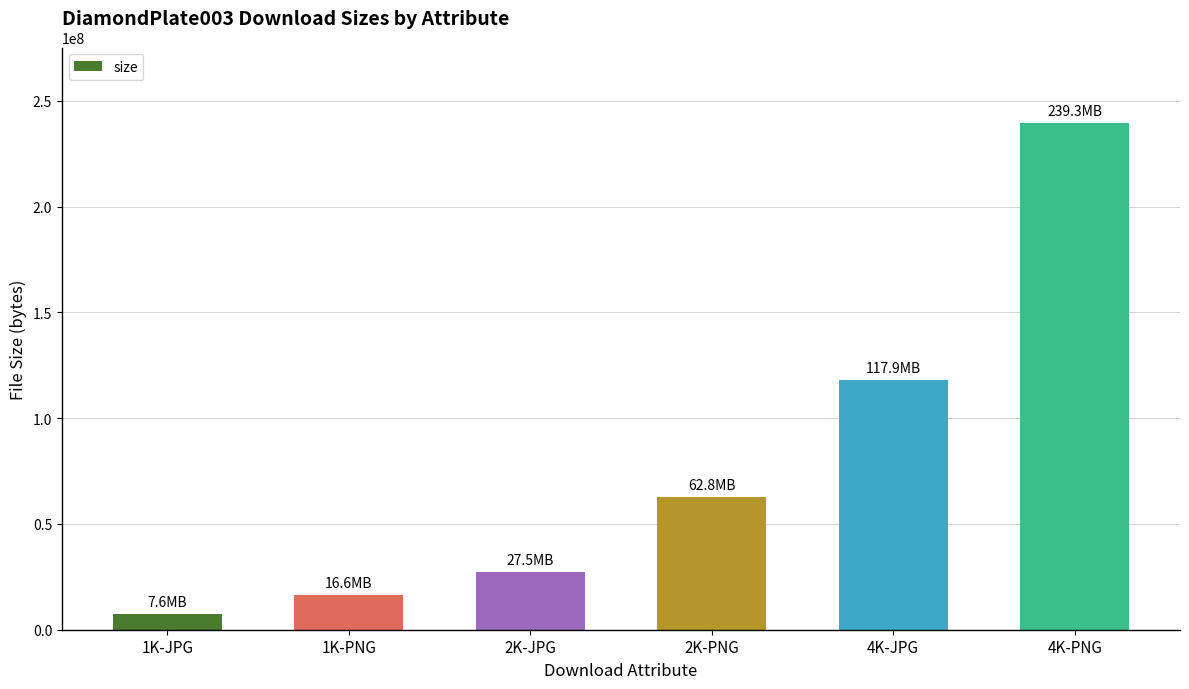

Count the number of categories in the chart.

6